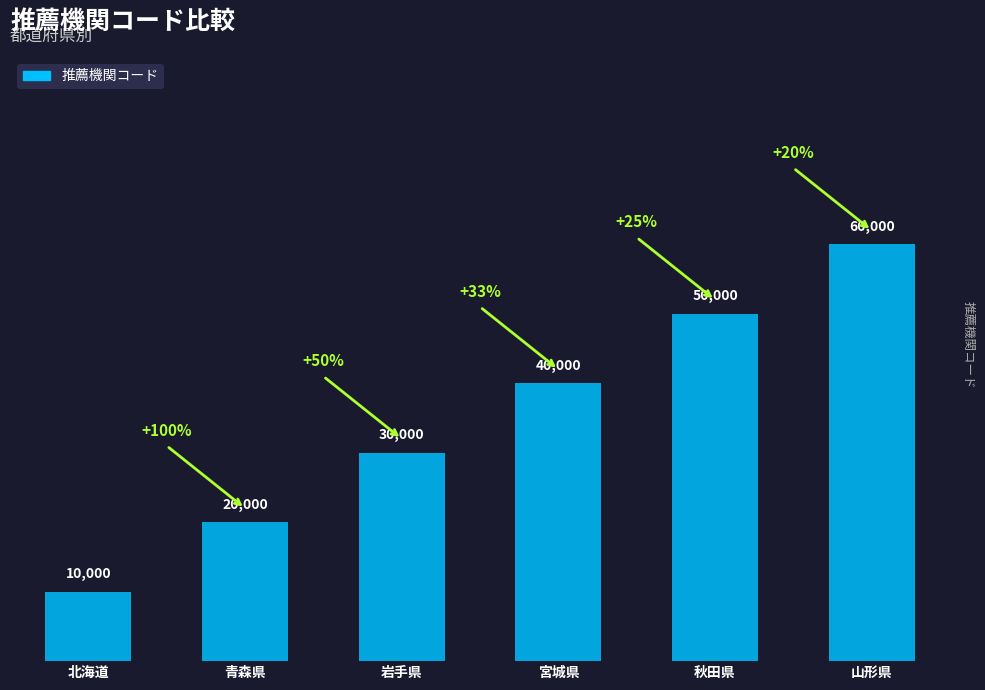

The chart shows a value of 20000 at 青森県. True or false?

True